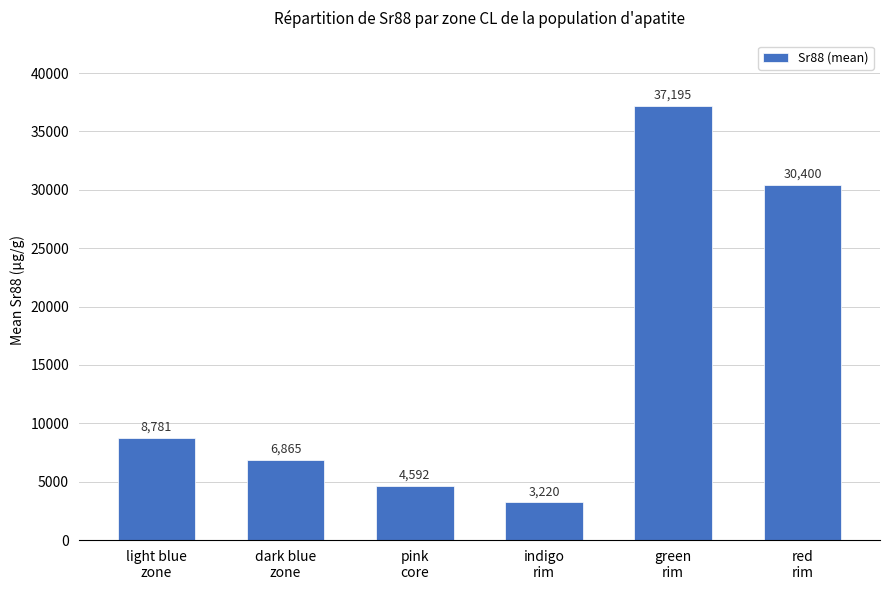

What is the greatest value displayed?

37194.5